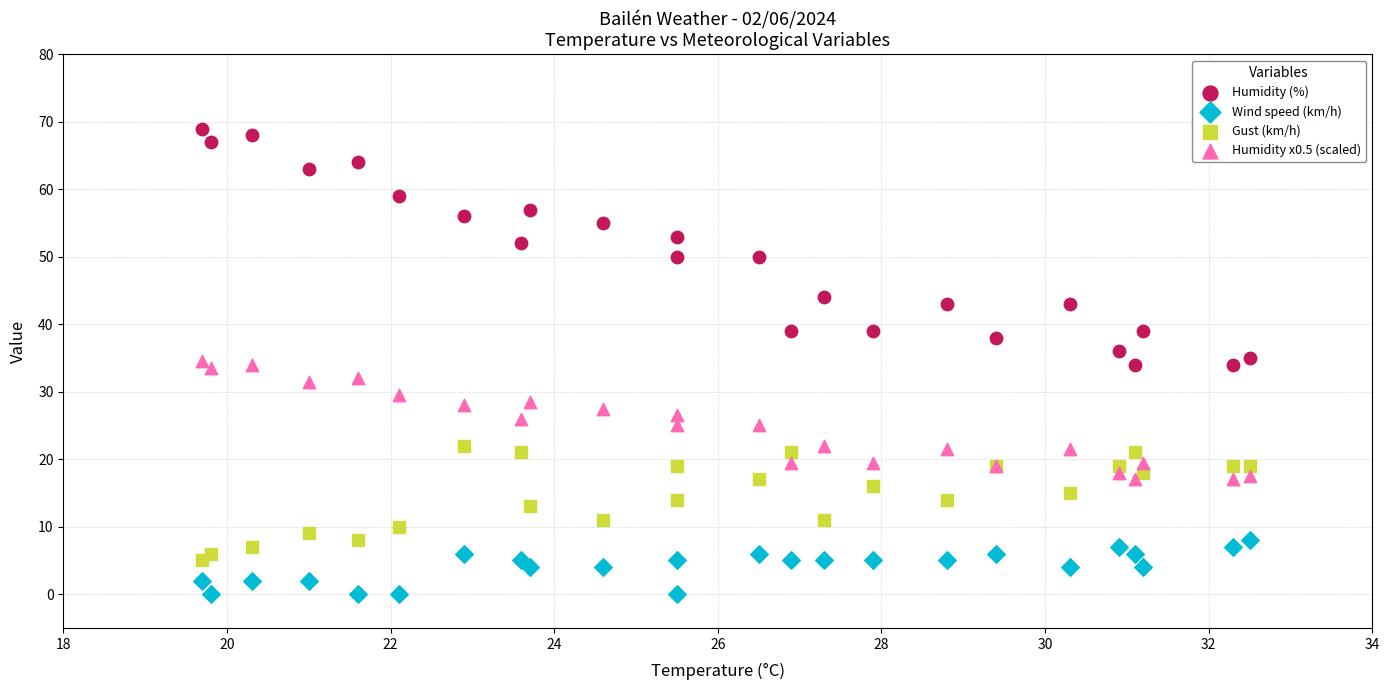

Which series reaches the maximum Y coordinate?

Humidity (%)